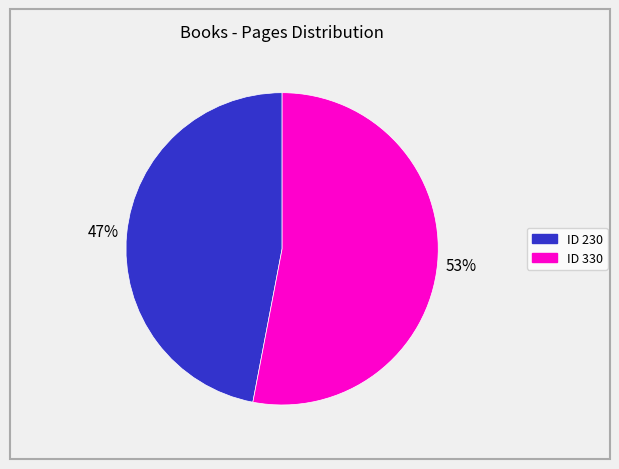

Does any single category account for the majority?

Yes